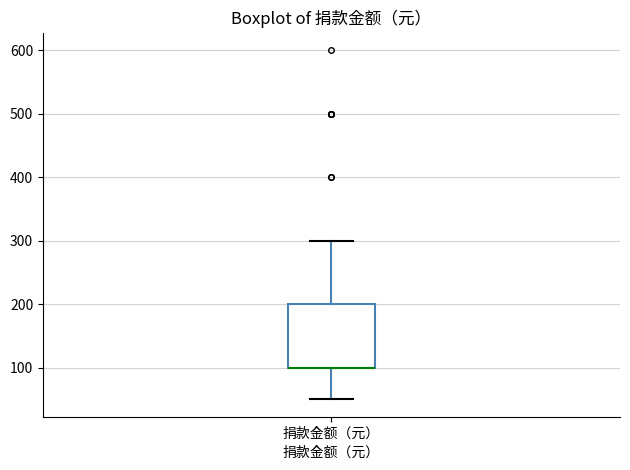

Transcribe this box plot: give where the median line is, the range the box spans, and where the two whiskers end, as read against the y-axis. The values are not printed on the chart, so give them approximately, as read against the axis.

median 100 (drawn on the box's lower edge), box 100 to 200, whiskers 50 to 300